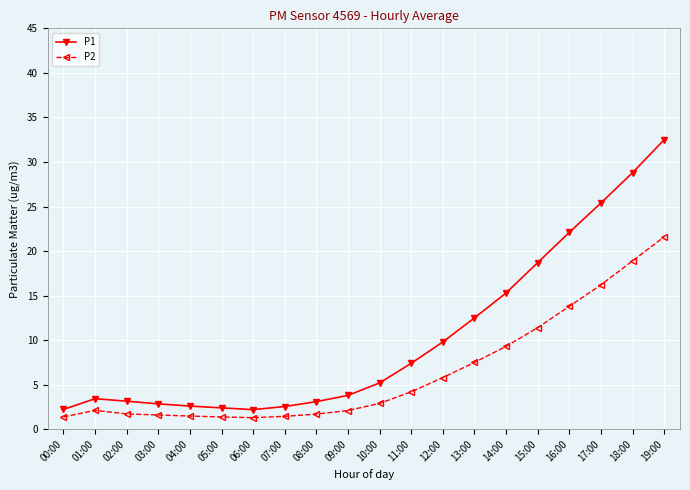

What is the maximum value shown in the chart?

32.5